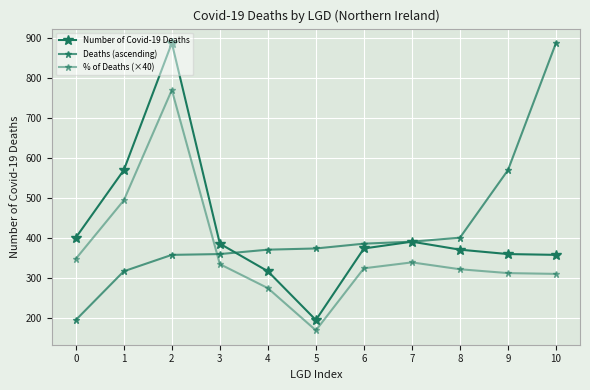

What is the approximate value of Number of Covid-19 Deaths at 6?

374.0